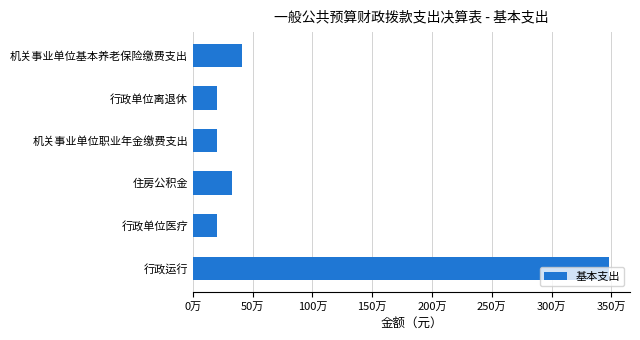

Does the chart contain any negative values?

No